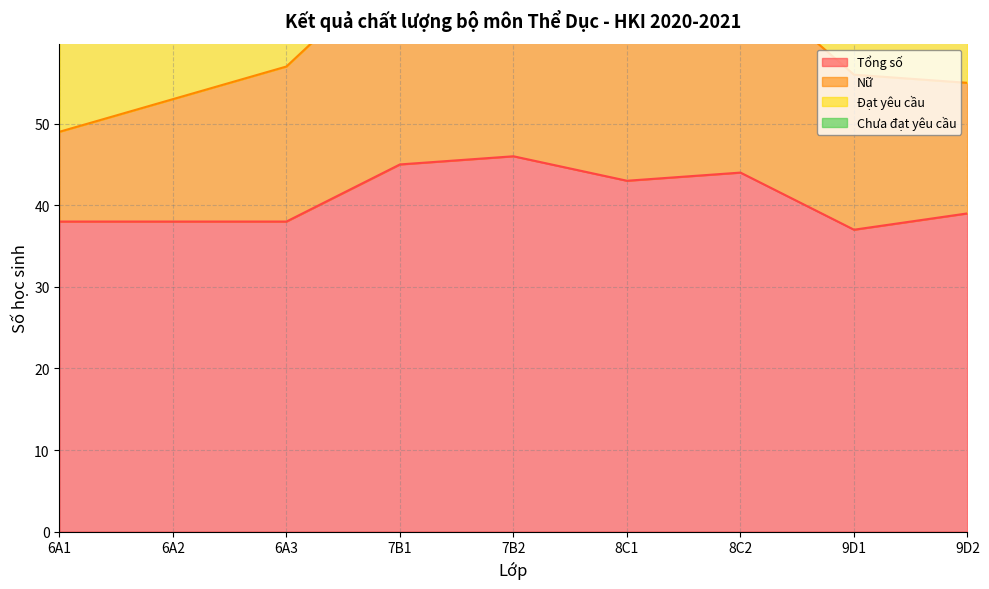

At 9D2, list the series in order from smallest to largest.

Chưa đạt yêu cầu, Nữ, Tổng số, Đạt yêu cầu